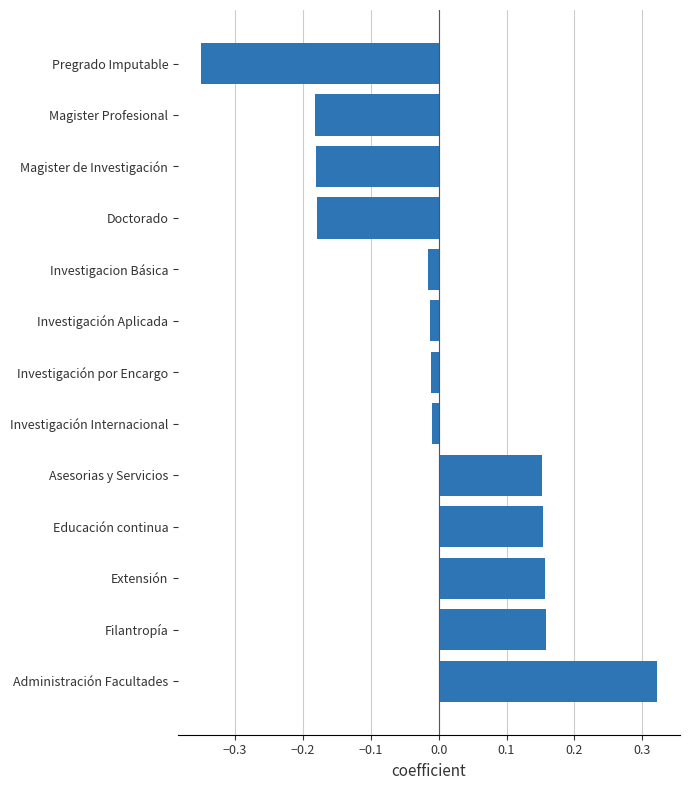

What is the difference between the maximum and minimum values?

0.7